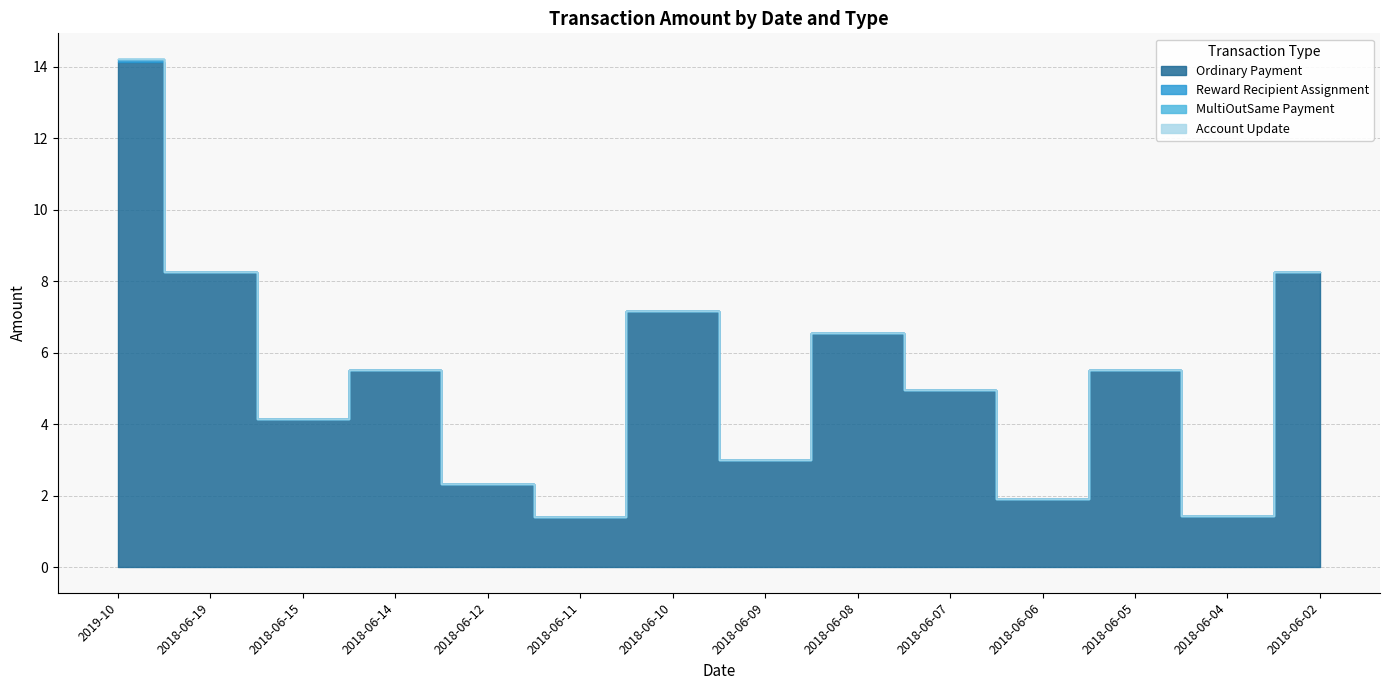

How many data points in Ordinary Payment are above 5?

7